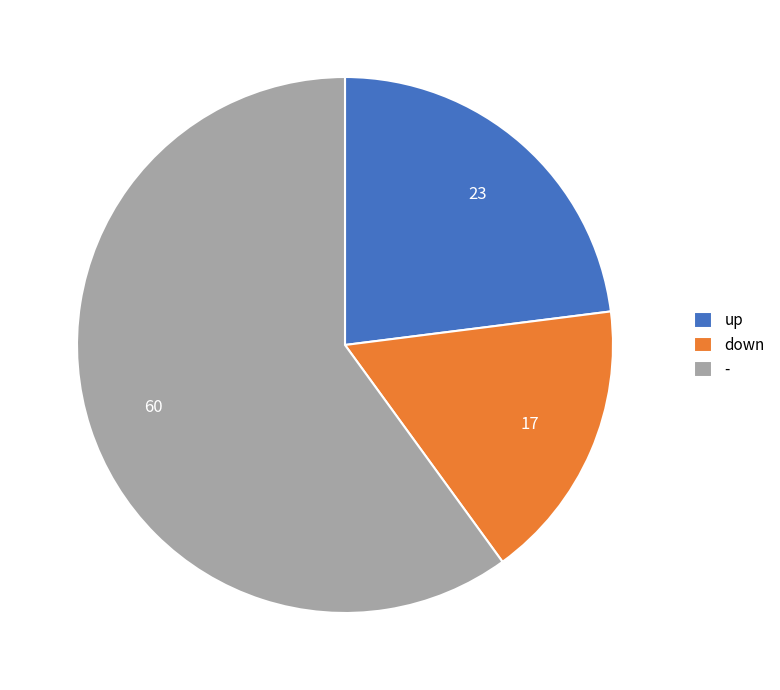

Between down and up, which is larger?

up